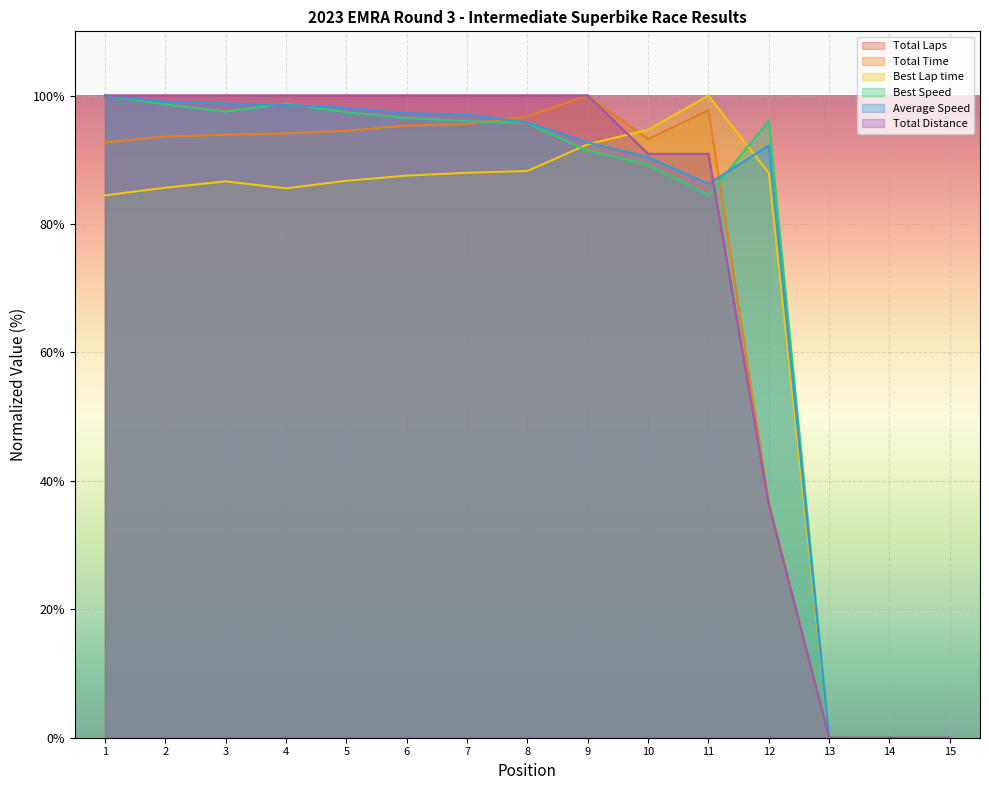

How many interior local valleys does the Best Lap time series have?

1